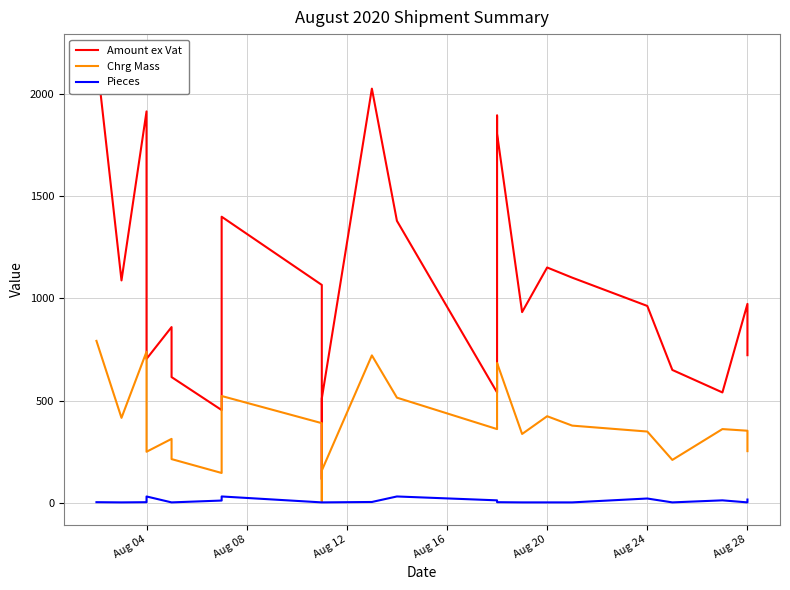

Is this an area chart (filled region under the line)?

No